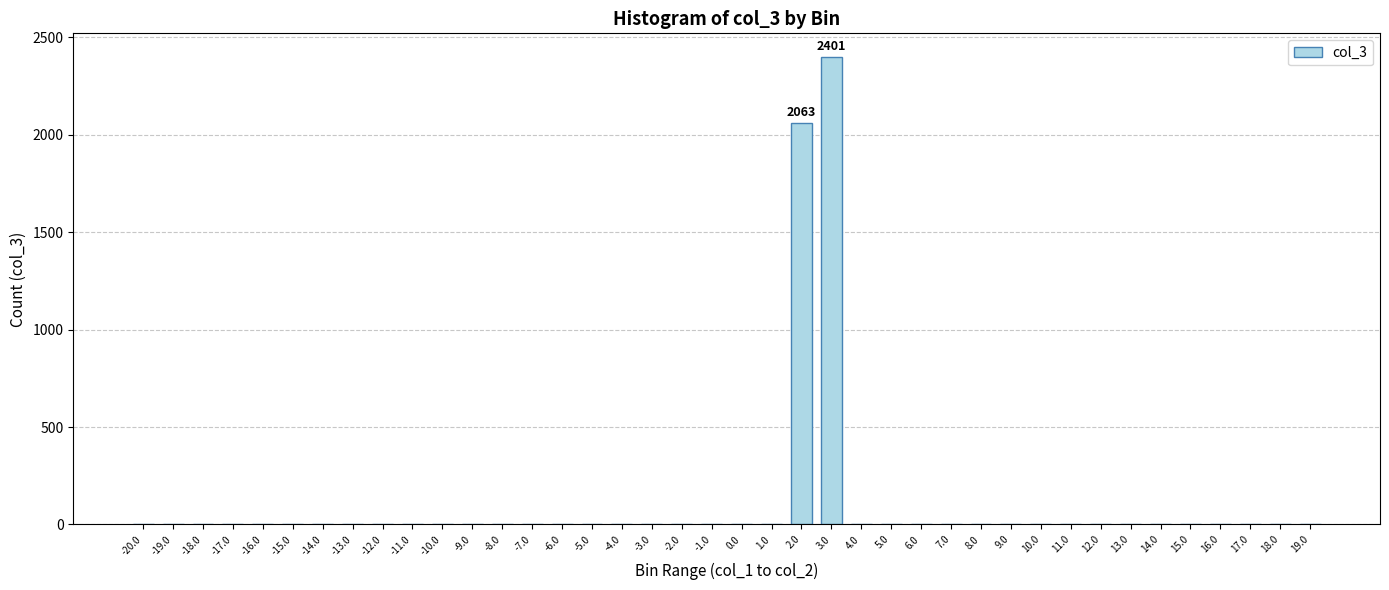

What is the maximum value shown in the chart?

2401